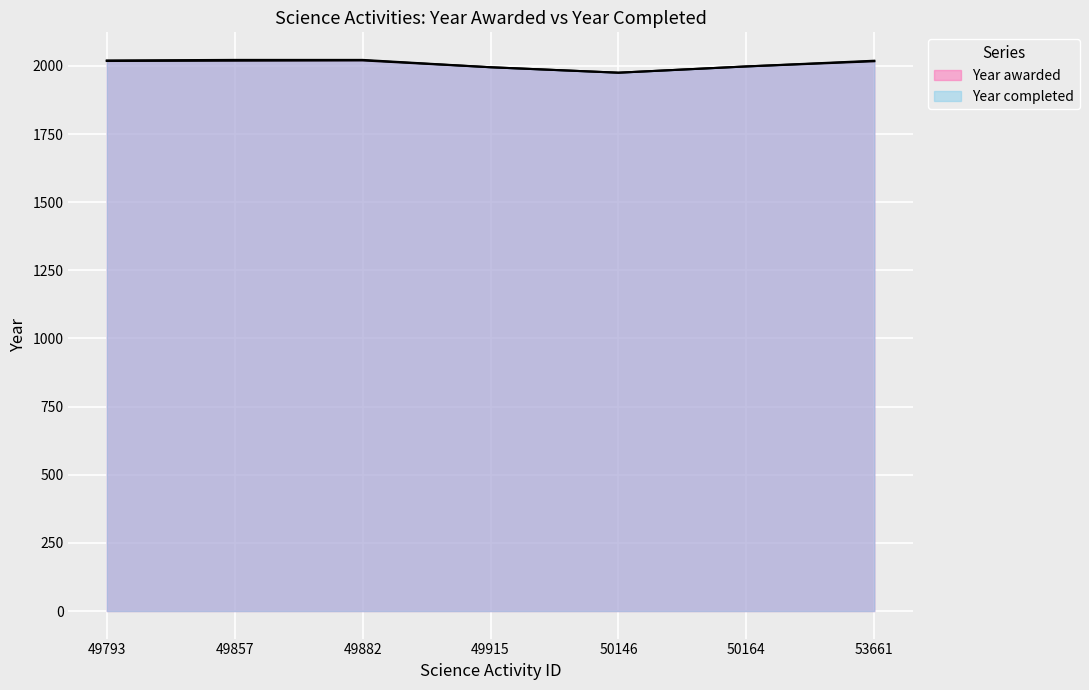

What is the value of the 4th point from the left?

1995